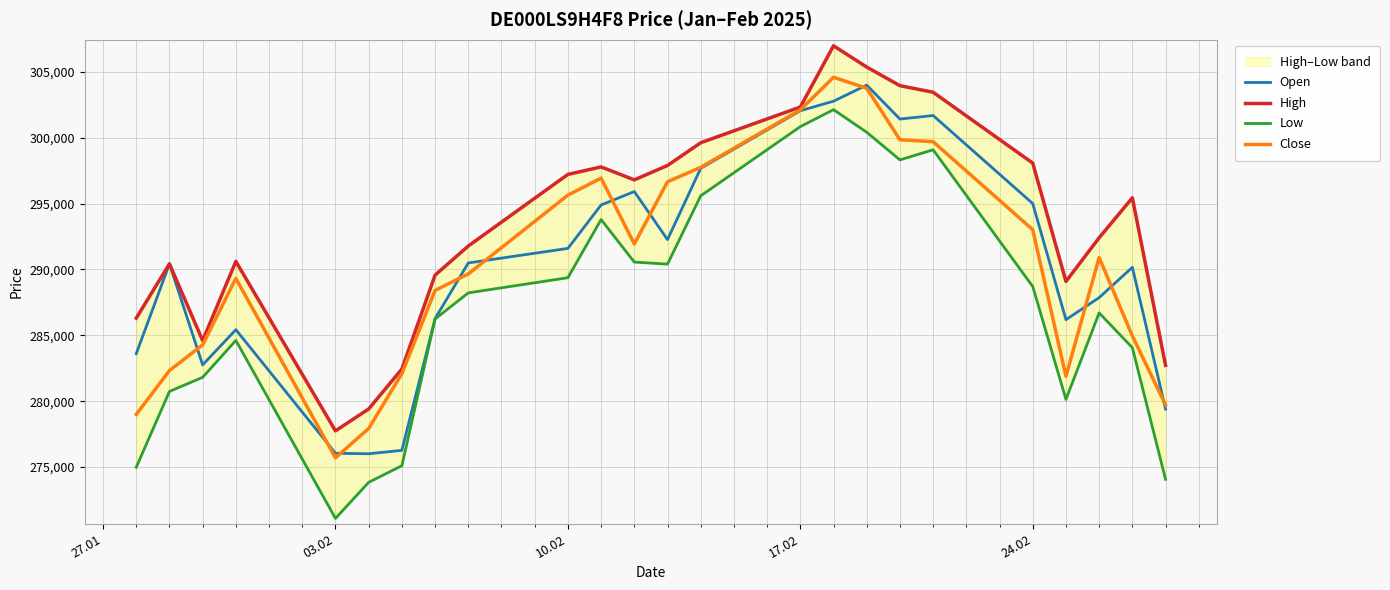

What is the minimum value for Open?

276007